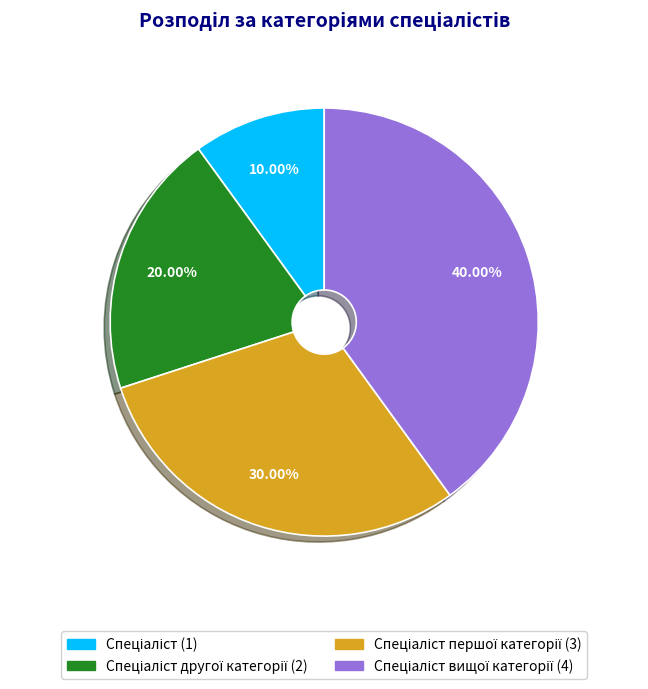

Is there any slice that represents more than half of the pie?

No